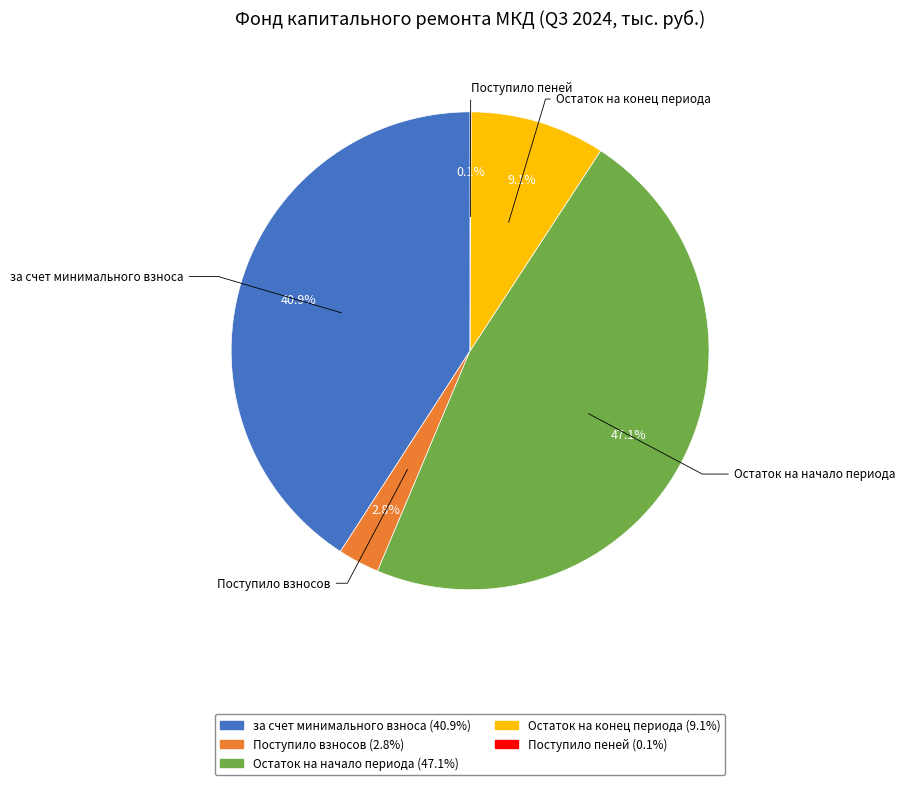

Is there a majority slice in this chart?

No